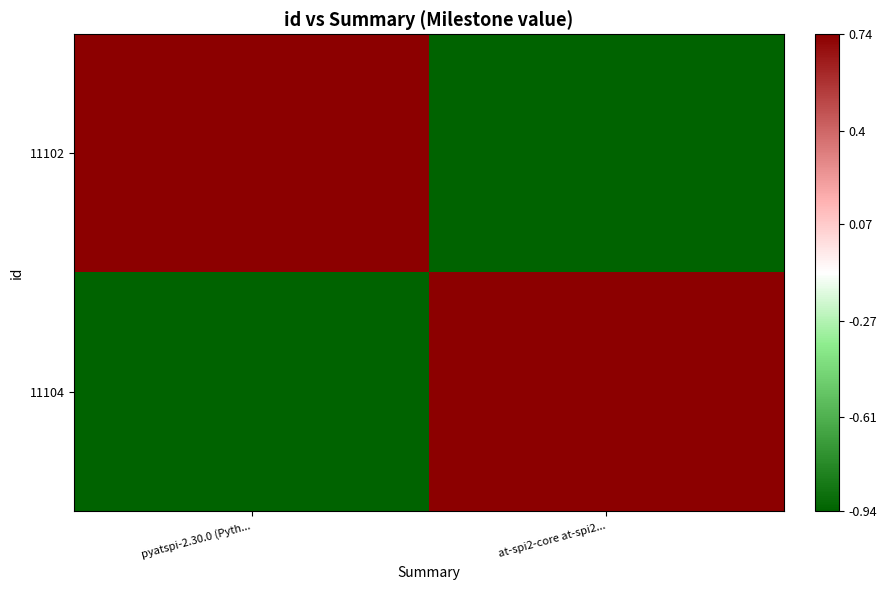

List the series in order of their peak value, highest first.

11102, 11104